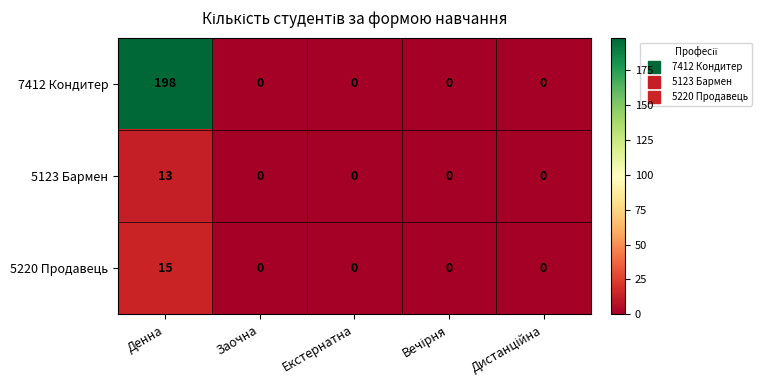

What is the highest value of the 7412 Кондитер series?

198